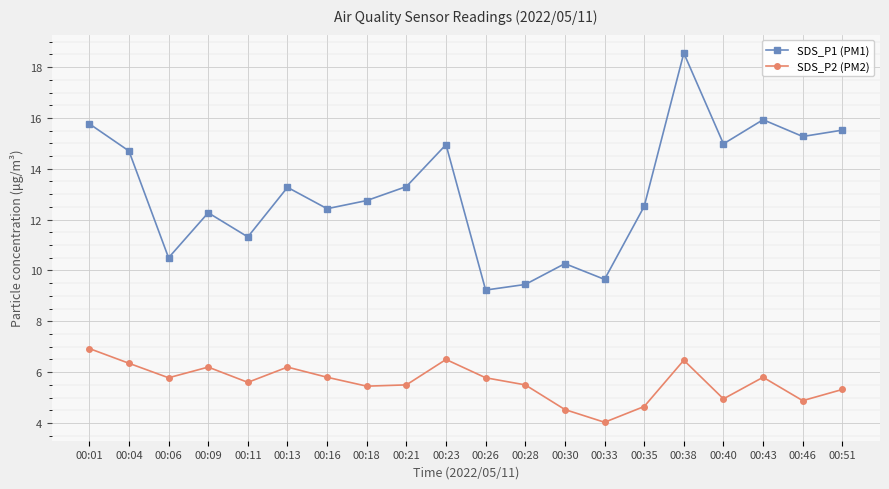

Where does the SDS_P1 (PM1) series first go above 13?

00:01